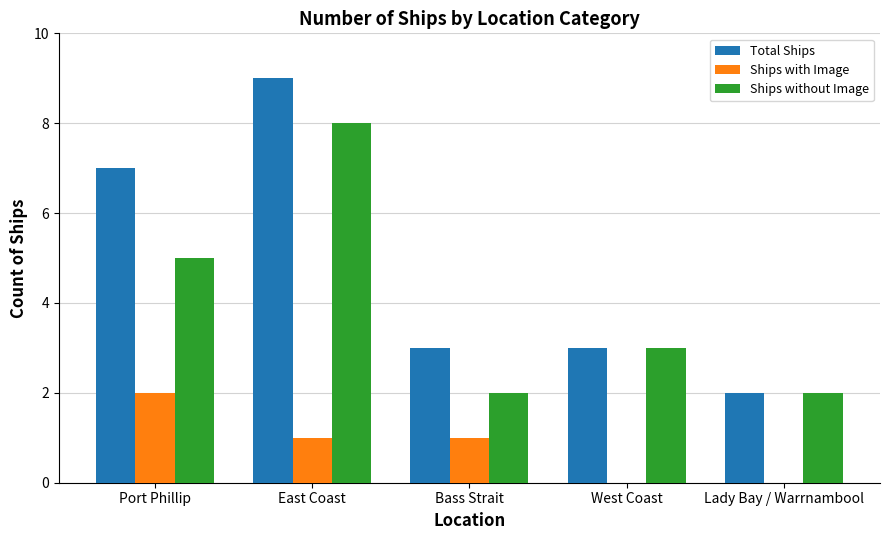

Is the value of Ships without Image at Lady Bay / Warrnambool greater than the value of Total Ships at Bass Strait?

No